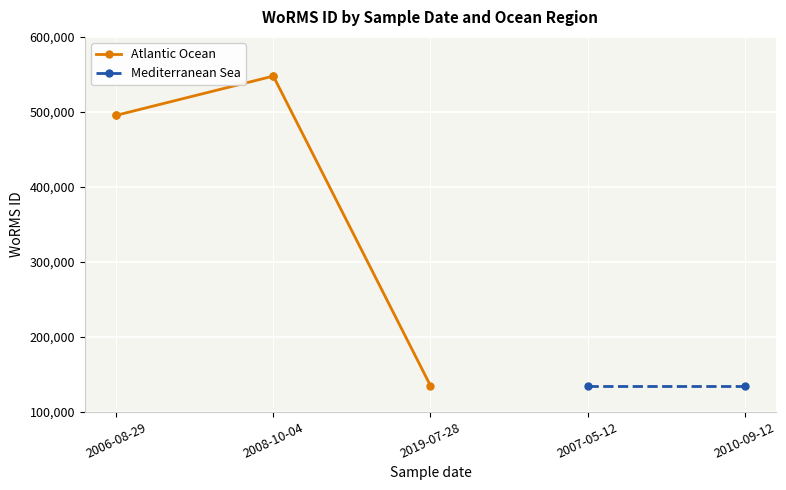

Approximately how many times larger is the value at 2008-10-04 compared to 2010-09-12?

4.1